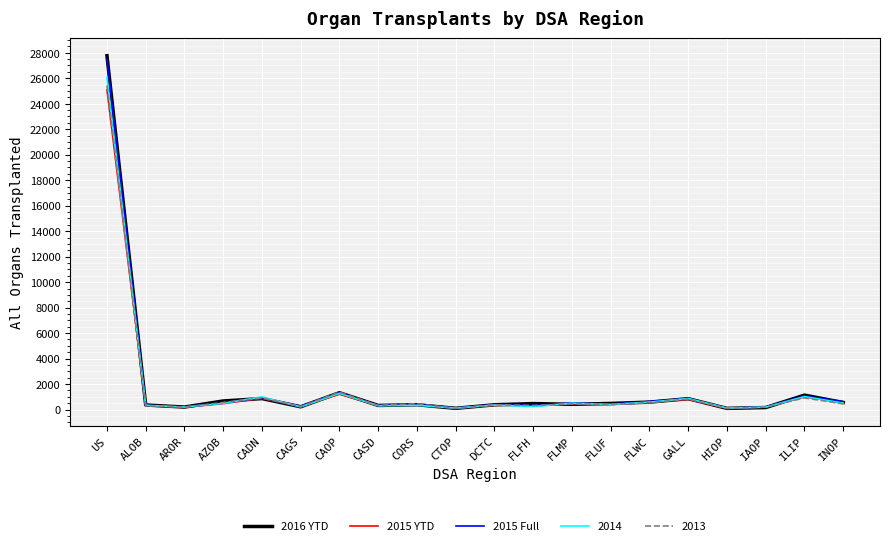

At which label is 2015 YTD closest to 12596?

CAOP